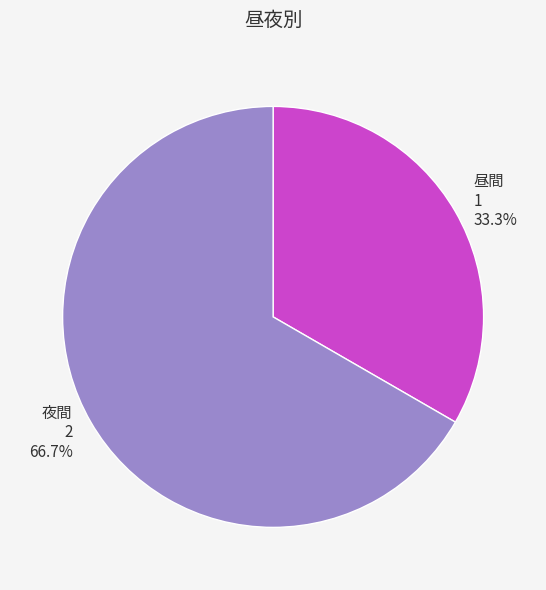

To the nearest percent, what is the difference between the largest and smallest slice percentages?

33%